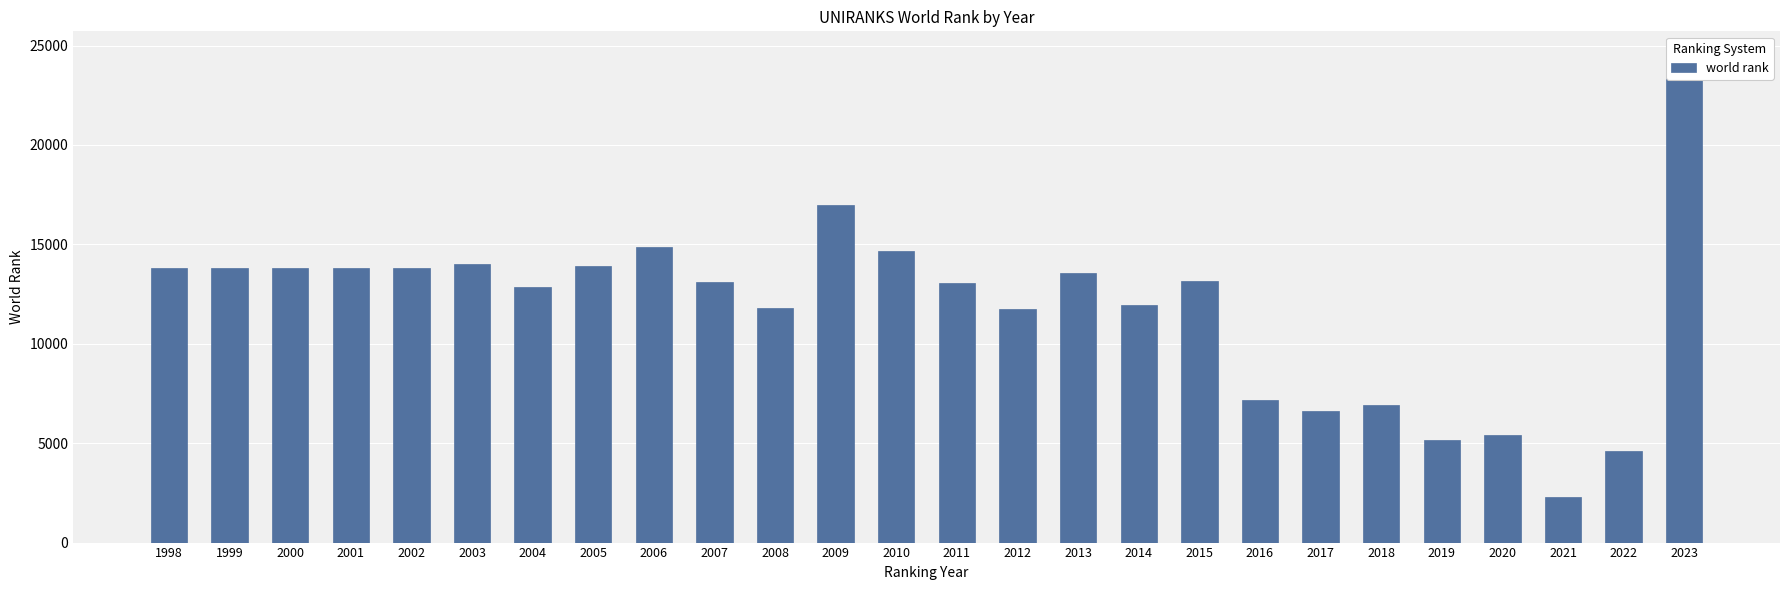

Rank the categories by value from highest to lowest.

2023, 2009, 2006, 2010, 2003, 2005, 2002, 1998, 1999, 2001, 2000, 2013, 2015, 2007, 2011, 2004, 2014, 2008, 2012, 2016, 2018, 2017, 2020, 2019, 2022, 2021